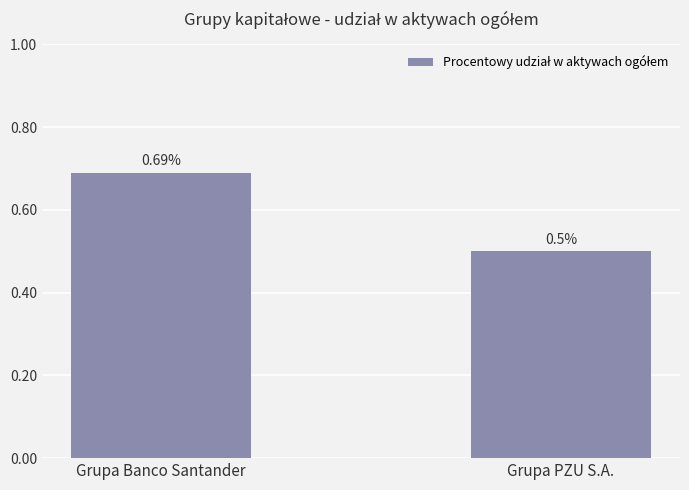

Between Grupa PZU S.A. and Grupa Banco Santander, which is larger?

Grupa Banco Santander